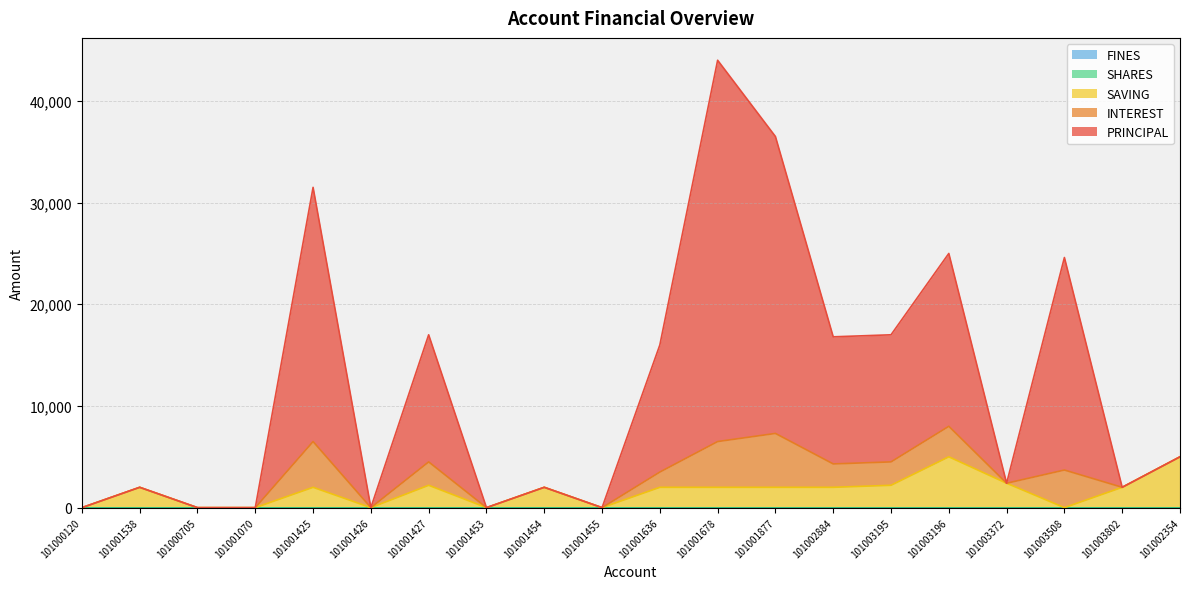

Rank the series at 101001425 from lowest to highest value.

SHARES, FINES, SAVING, INTEREST, PRINCIPAL